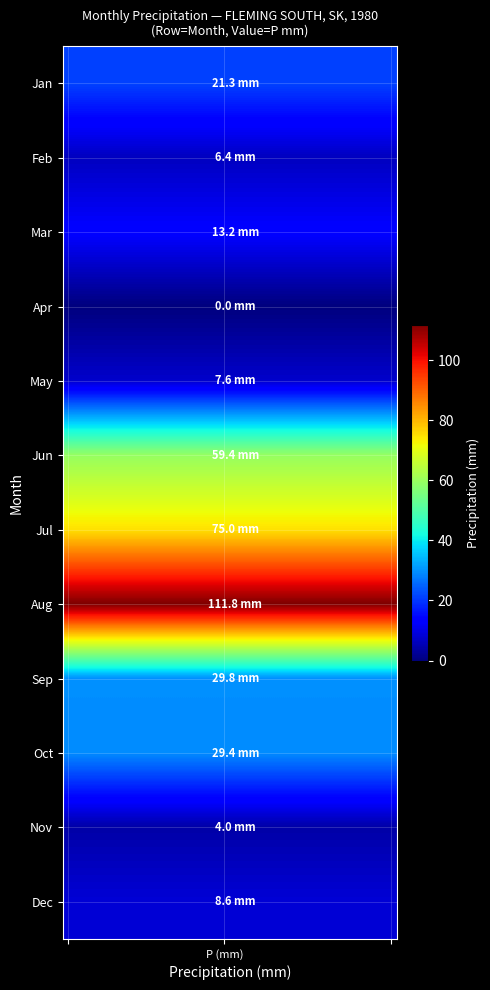

Reading right to left, list all the values displayed in this chart.

Jan: 21.3	21.3	21.3	21.3	21.3	21.3	21.3	21.3	21.3	21.3	21.3	21.3	21.3	21.3	21.3	21.3	21.3	21.3	21.3	21.3	21.3	21.3	21.3	21.3	21.3	21.3	21.3	21.3	21.3	21.3
Feb: 6.4	6.4	6.4	6.4	6.4	6.4	6.4	6.4	6.4	6.4	6.4	6.4	6.4	6.4	6.4	6.4	6.4	6.4	6.4	6.4	6.4	6.4	6.4	6.4	6.4	6.4	6.4	6.4	6.4	6.4
Mar: 13.2	13.2	13.2	13.2	13.2	13.2	13.2	13.2	13.2	13.2	13.2	13.2	13.2	13.2	13.2	13.2	13.2	13.2	13.2	13.2	13.2	13.2	13.2	13.2	13.2	13.2	13.2	13.2	13.2	13.2
Apr: 0.0	0.0	0.0	0.0	0.0	0.0	0.0	0.0	0.0	0.0	0.0	0.0	0.0	0.0	0.0	0.0	0.0	0.0	0.0	0.0	0.0	0.0	0.0	0.0	0.0	0.0	0.0	0.0	0.0	0.0
May: 7.6	7.6	7.6	7.6	7.6	7.6	7.6	7.6	7.6	7.6	7.6	7.6	7.6	7.6	7.6	7.6	7.6	7.6	7.6	7.6	7.6	7.6	7.6	7.6	7.6	7.6	7.6	7.6	7.6	7.6
Jun: 59.4	59.4	59.4	59.4	59.4	59.4	59.4	59.4	59.4	59.4	59.4	59.4	59.4	59.4	59.4	59.4	59.4	59.4	59.4	59.4	59.4	59.4	59.4	59.4	59.4	59.4	59.4	59.4	59.4	59.4
Jul: 75.0	75.0	75.0	75.0	75.0	75.0	75.0	75.0	75.0	75.0	75.0	75.0	75.0	75.0	75.0	75.0	75.0	75.0	75.0	75.0	75.0	75.0	75.0	75.0	75.0	75.0	75.0	75.0	75.0	75.0
Aug: 111.8	111.8	111.8	111.8	111.8	111.8	111.8	111.8	111.8	111.8	111.8	111.8	111.8	111.8	111.8	111.8	111.8	111.8	111.8	111.8	111.8	111.8	111.8	111.8	111.8	111.8	111.8	111.8	111.8	111.8
Sep: 29.8	29.8	29.8	29.8	29.8	29.8	29.8	29.8	29.8	29.8	29.8	29.8	29.8	29.8	29.8	29.8	29.8	29.8	29.8	29.8	29.8	29.8	29.8	29.8	29.8	29.8	29.8	29.8	29.8	29.8
Oct: 29.4	29.4	29.4	29.4	29.4	29.4	29.4	29.4	29.4	29.4	29.4	29.4	29.4	29.4	29.4	29.4	29.4	29.4	29.4	29.4	29.4	29.4	29.4	29.4	29.4	29.4	29.4	29.4	29.4	29.4
Nov: 4.0	4.0	4.0	4.0	4.0	4.0	4.0	4.0	4.0	4.0	4.0	4.0	4.0	4.0	4.0	4.0	4.0	4.0	4.0	4.0	4.0	4.0	4.0	4.0	4.0	4.0	4.0	4.0	4.0	4.0
Dec: 8.6	8.6	8.6	8.6	8.6	8.6	8.6	8.6	8.6	8.6	8.6	8.6	8.6	8.6	8.6	8.6	8.6	8.6	8.6	8.6	8.6	8.6	8.6	8.6	8.6	8.6	8.6	8.6	8.6	8.6